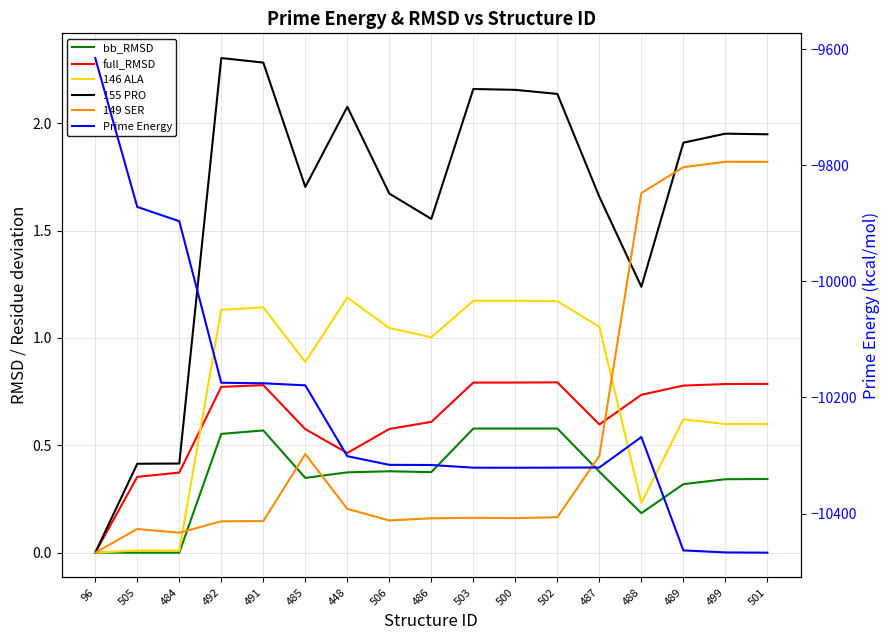

At which label does 149 SER reach its minimum?

96